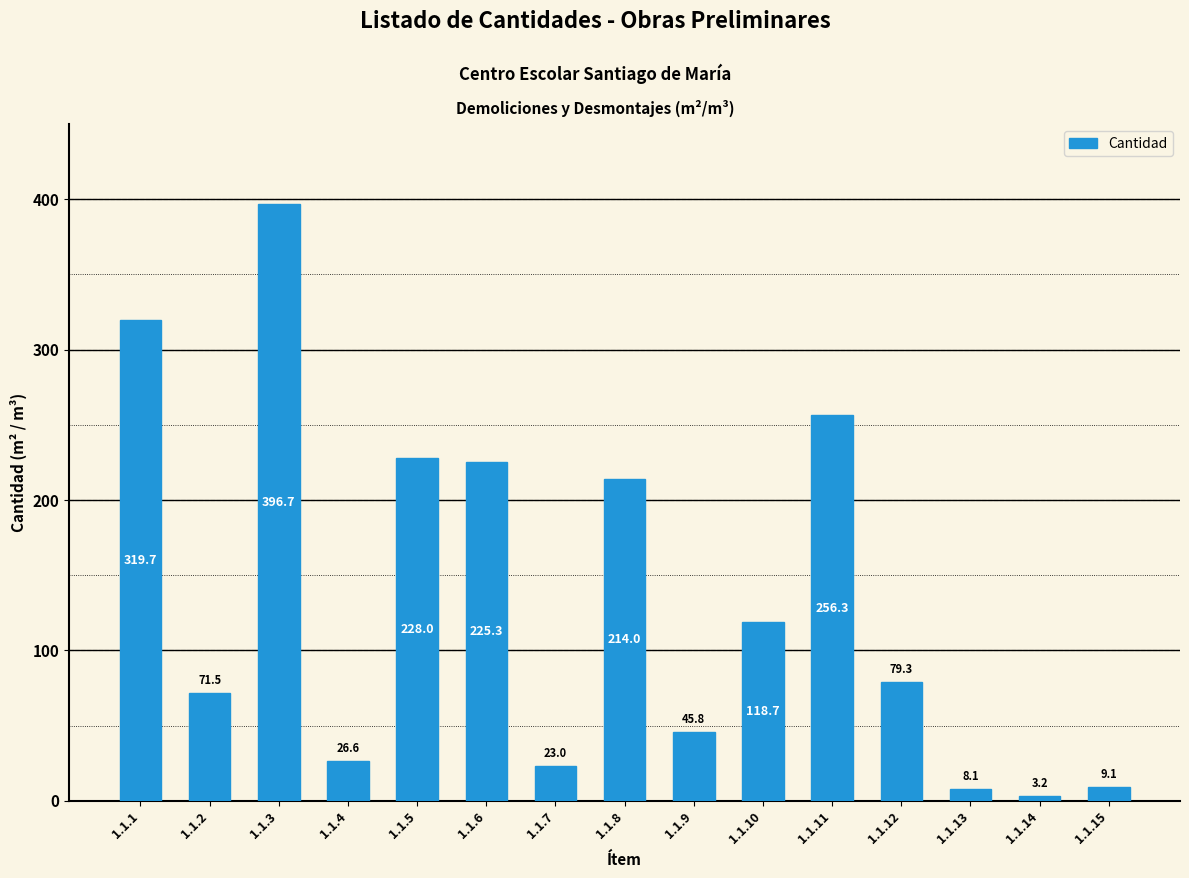

What is the greatest value displayed?

396.7